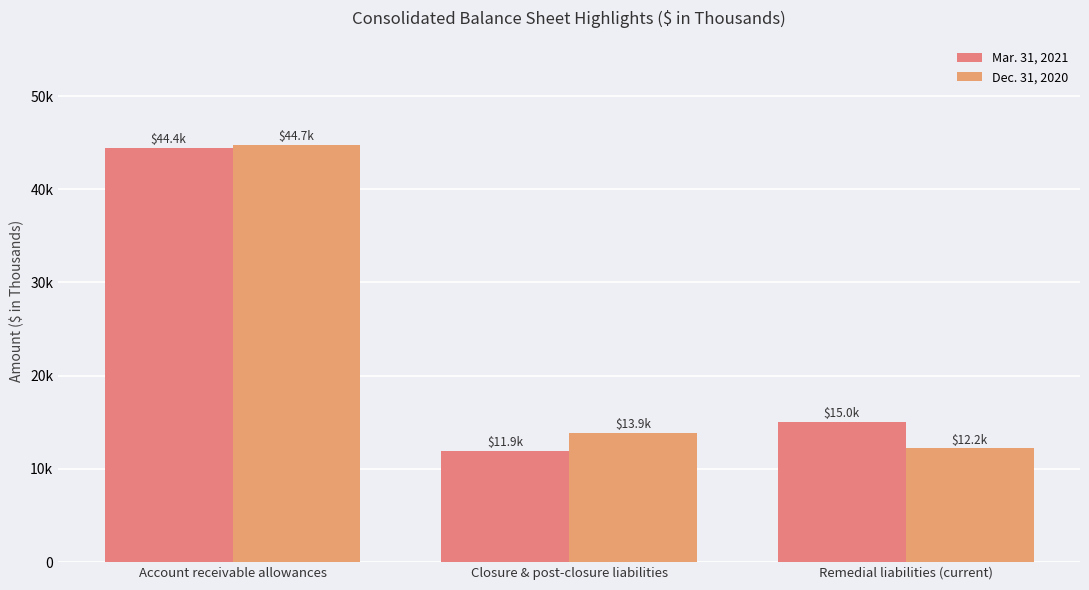

Rank the series at Remedial liabilities (current) from lowest to highest value.

Dec. 31, 2020, Mar. 31, 2021